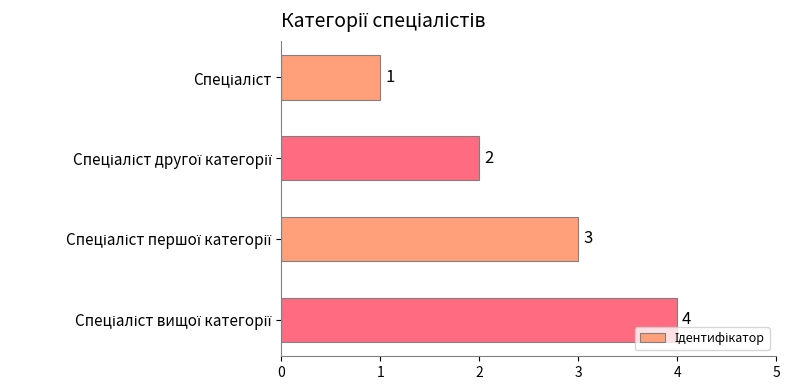

What is the greatest value displayed?

4